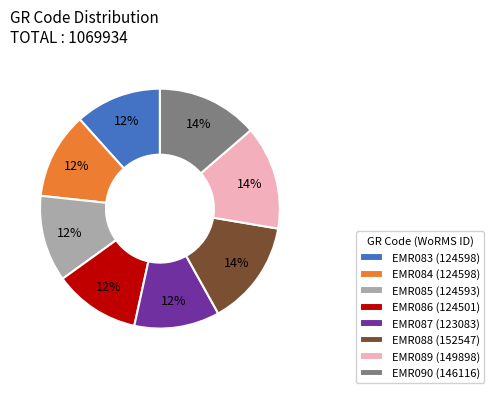

To the nearest percent, what is the difference between the EMR083 (124598) and EMR090 (146116) slice percentages?

2%